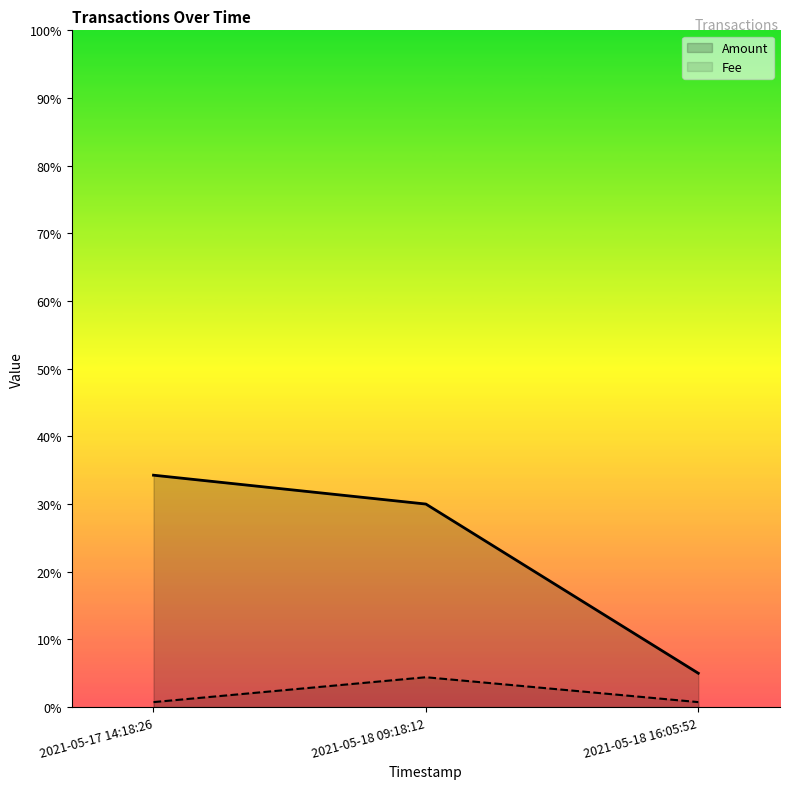

Reading left to right, extract all data points from this chart.

Amount: 0.3	0.3	0.1
Fee: 0.0	0.0	0.0